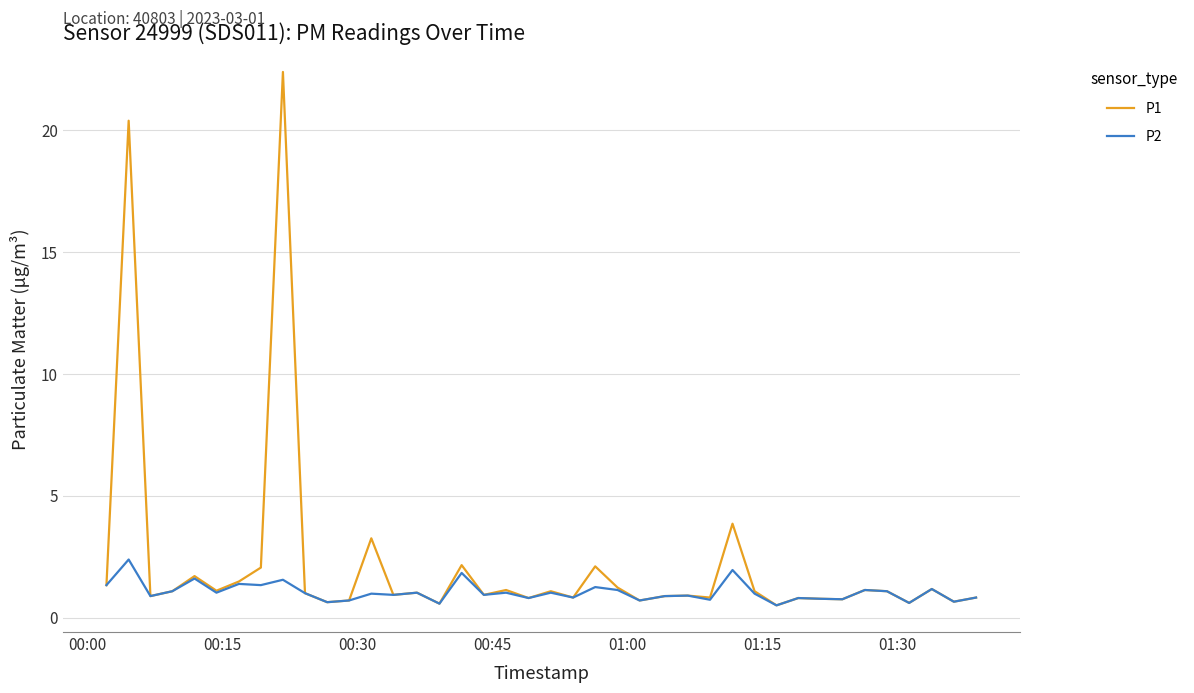

Rank the series by their maximum value, from highest to lowest.

P1, P2